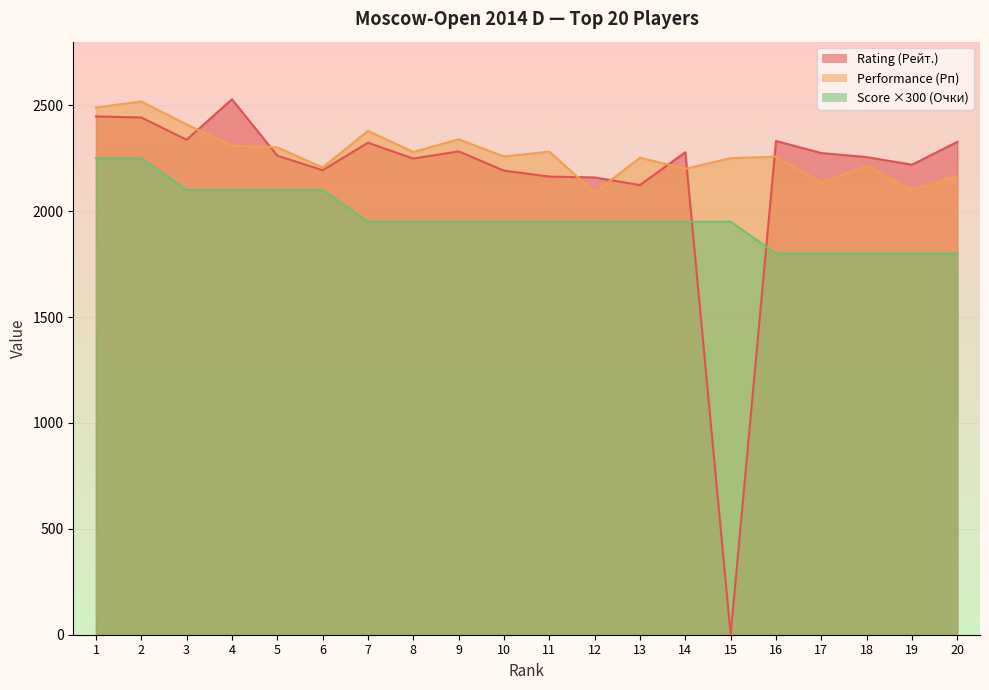

What are all the series names shown in the legend?

Rating (Рейт.), Performance (Рп), Score ×300 (Очки)